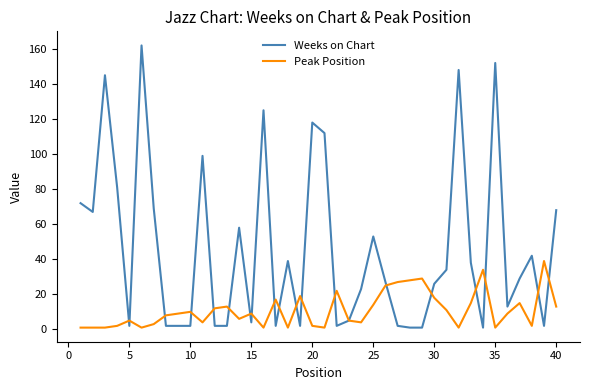

Is this an area chart (filled region under the line)?

No